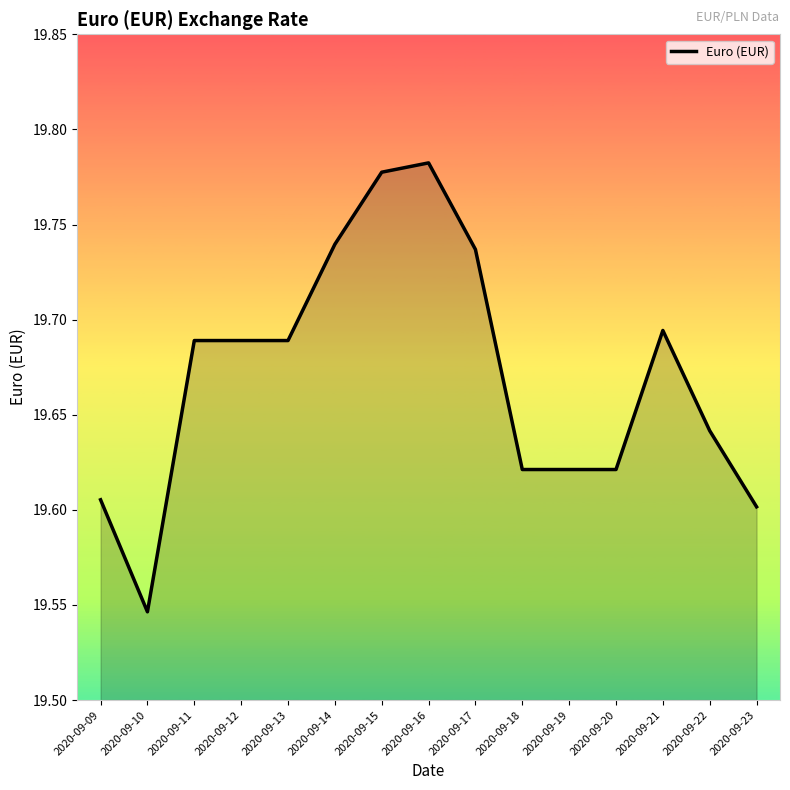

Which category has the lowest value across all series?

2020-09-10